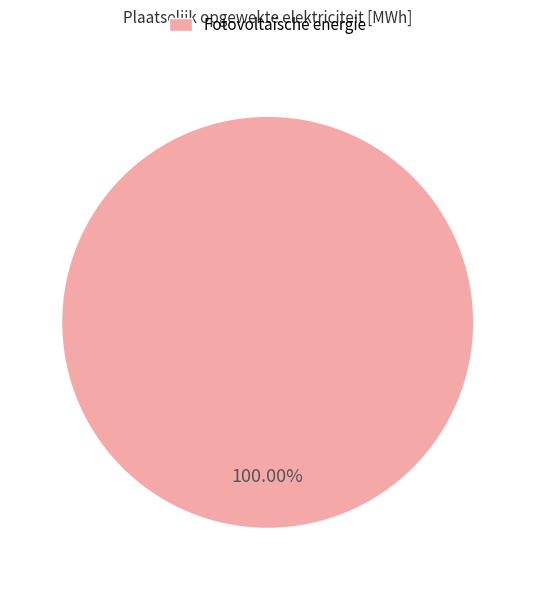

Rank the categories by value from lowest to highest.

Fotovoltaïsche energie